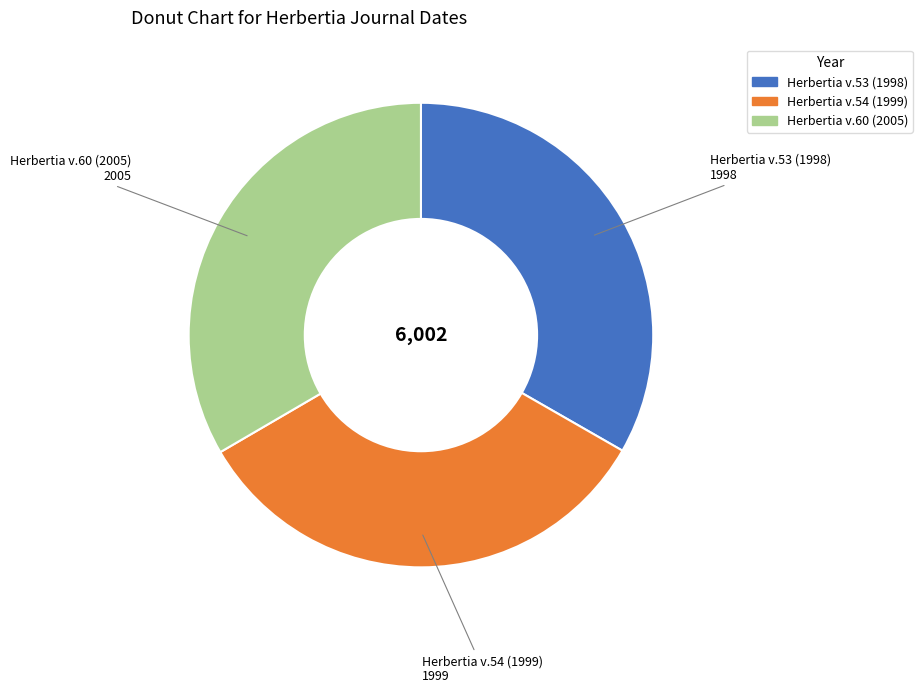

Is the sum of Herbertia v.54 (1999) and Herbertia v.60 (2005) greater than half?

Yes